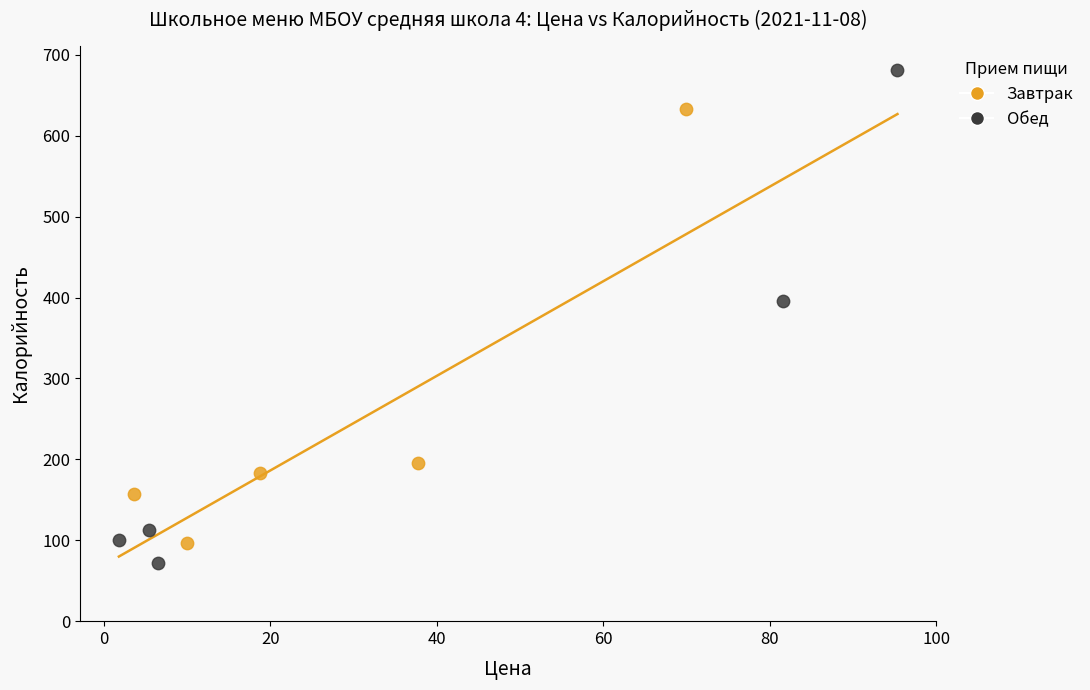

Which series has the widest spread of Y values?

Обед